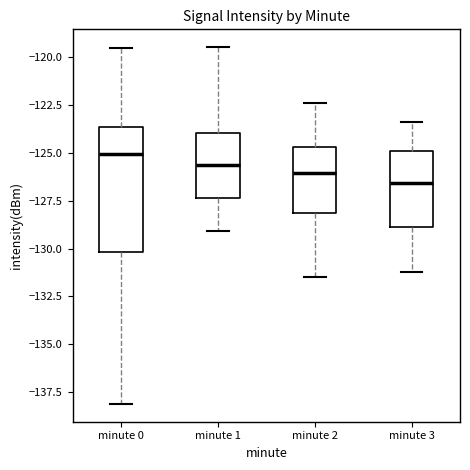

Which box has the highest median line?

minute 0